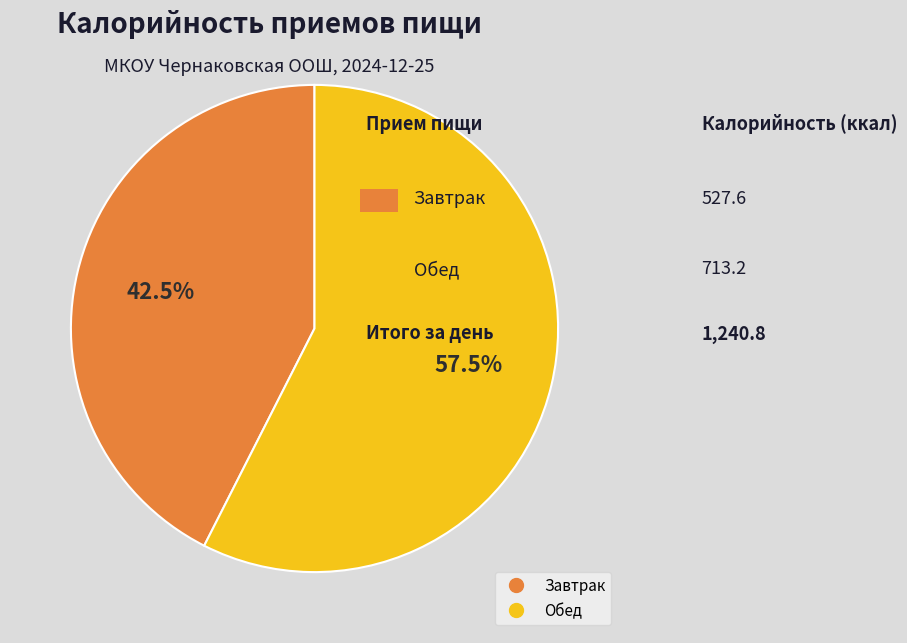

The Обед slice represents 72% of the pie. True or false?

False